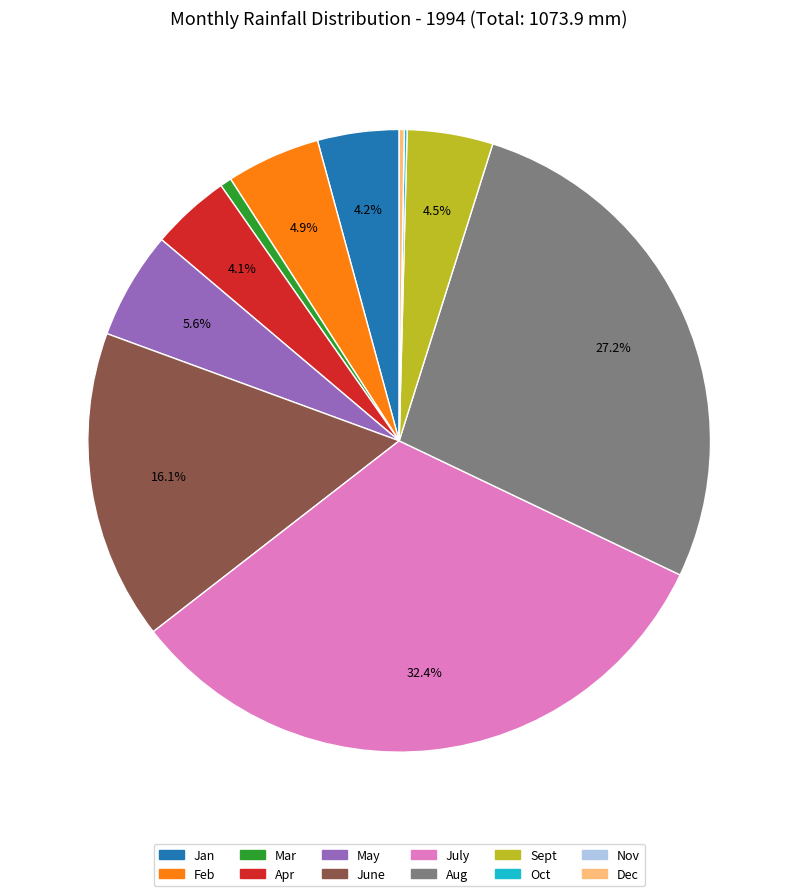

Between June and Aug, which is larger?

Aug